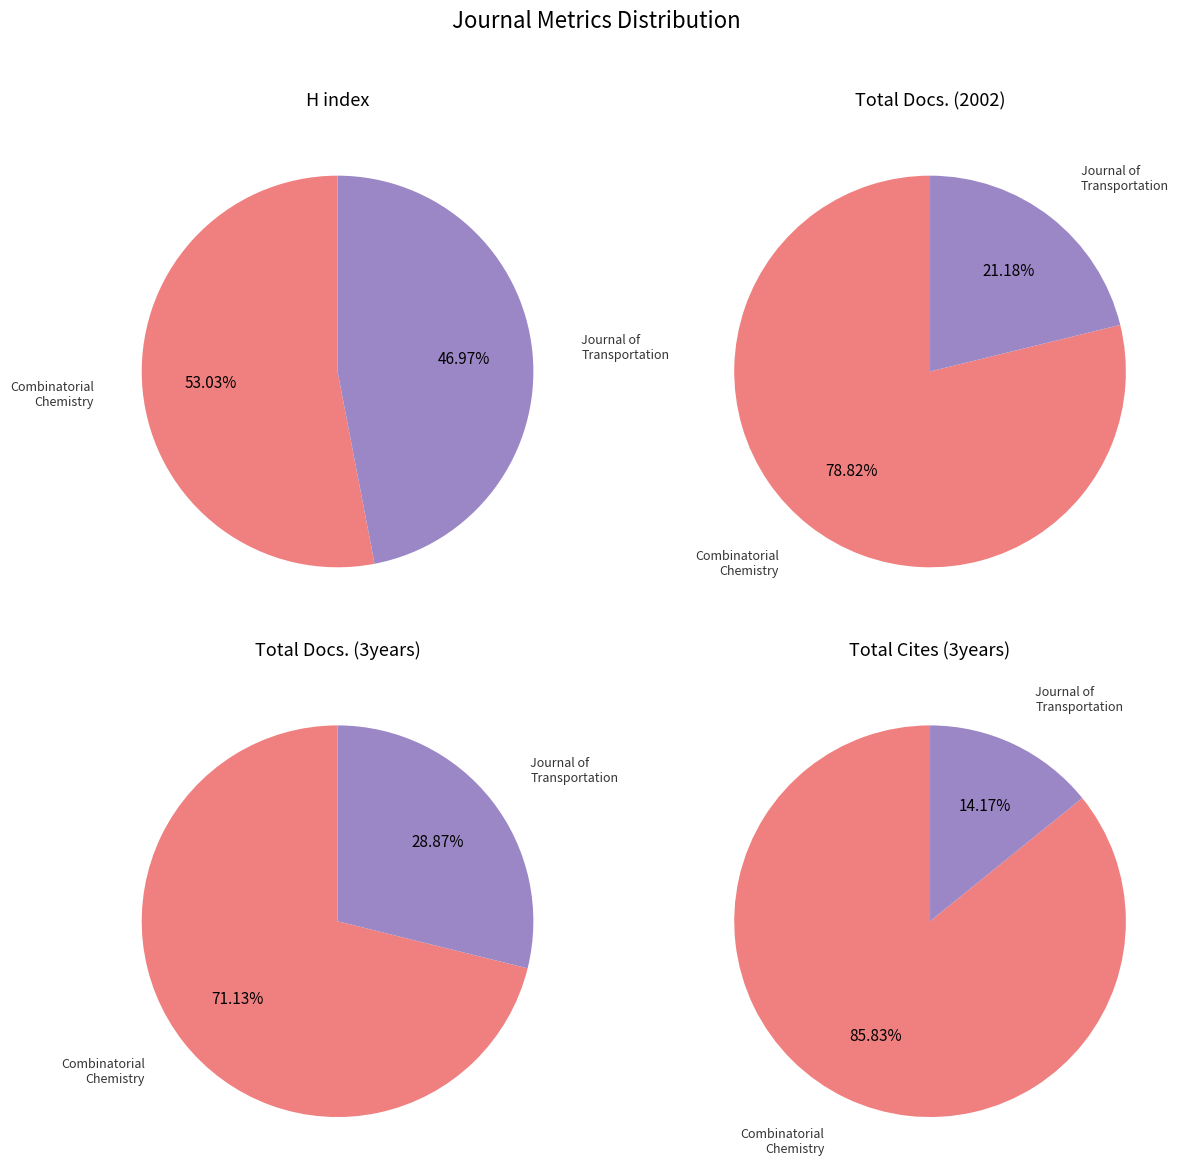

Which has a higher value, Combinatorial Chemistry and High Throughput Screening or Journal of Advanced Transportation?

Combinatorial Chemistry and High Throughput Screening